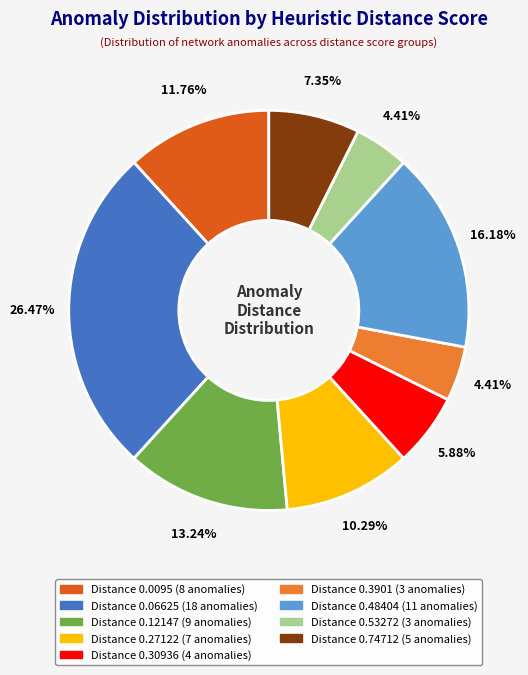

Is there any slice that represents more than half of the pie?

No